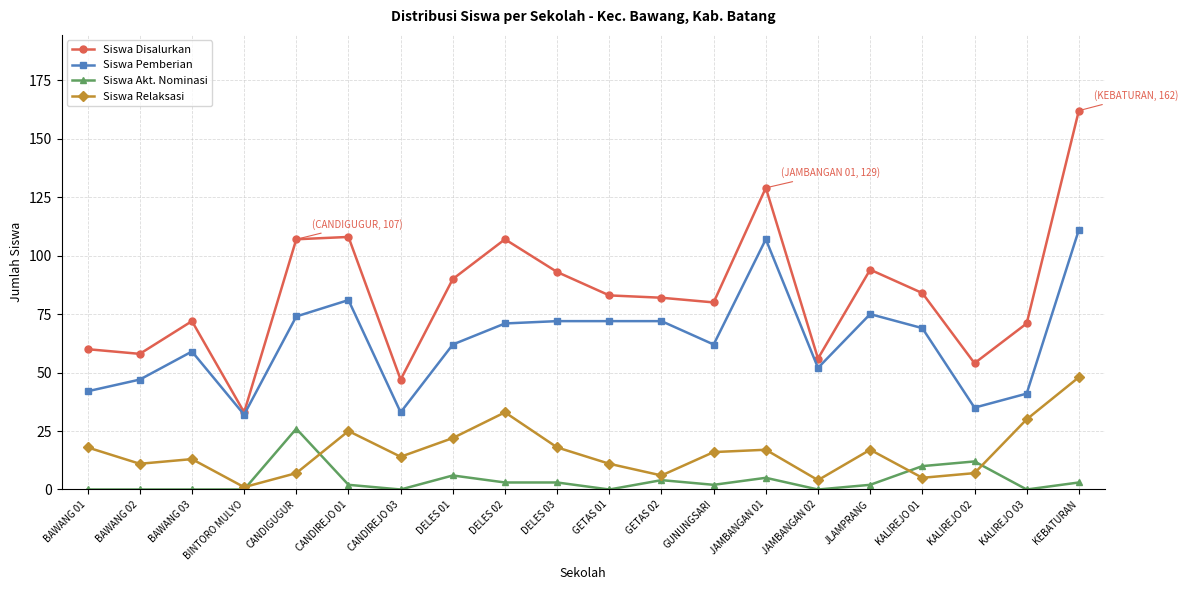

At which category is the sum across all series the highest?

KEBATURAN